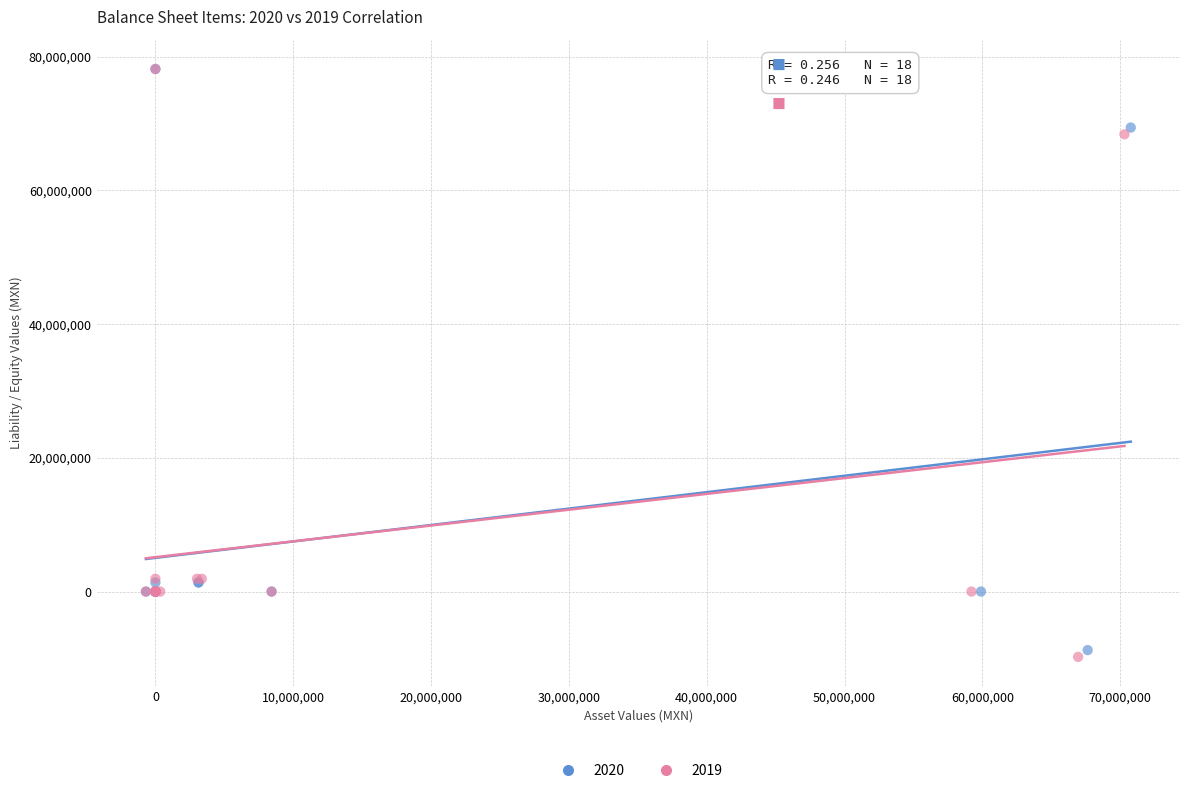

Which series has the largest Y range (max minus min)?

2019